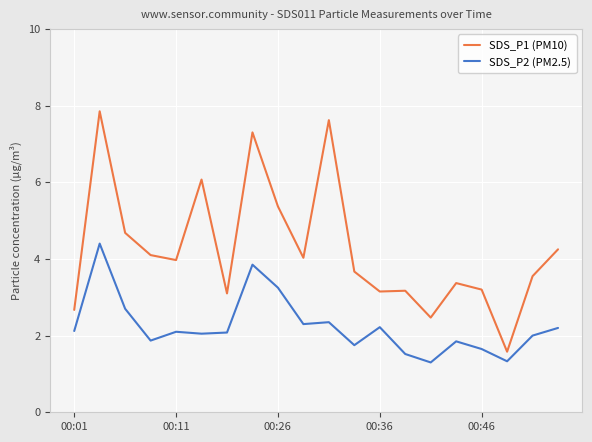

What is the value of the SDS_P1 (PM10) point at the 4th from the left?

4.1